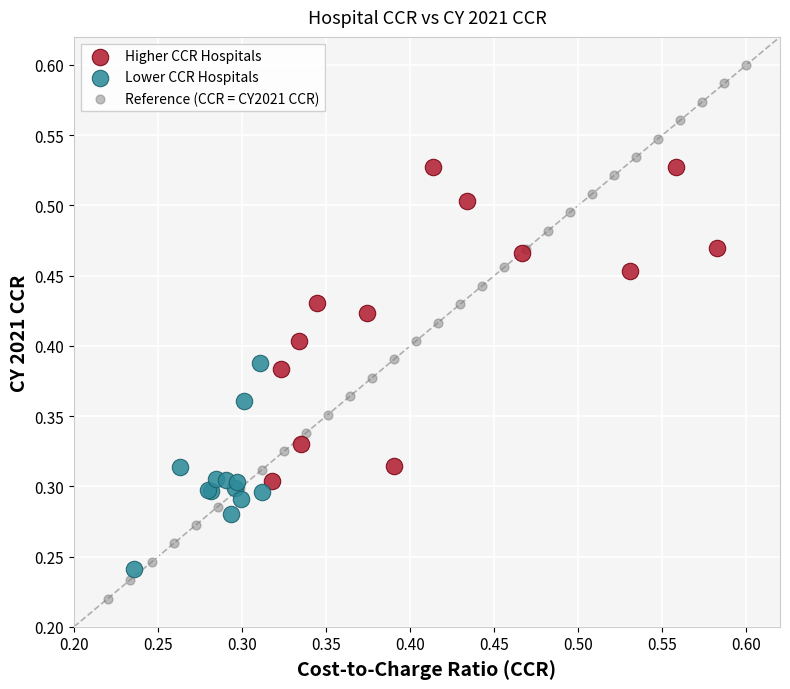

Which series has the largest Y range (max minus min)?

Reference (CCR = CY2021 CCR)